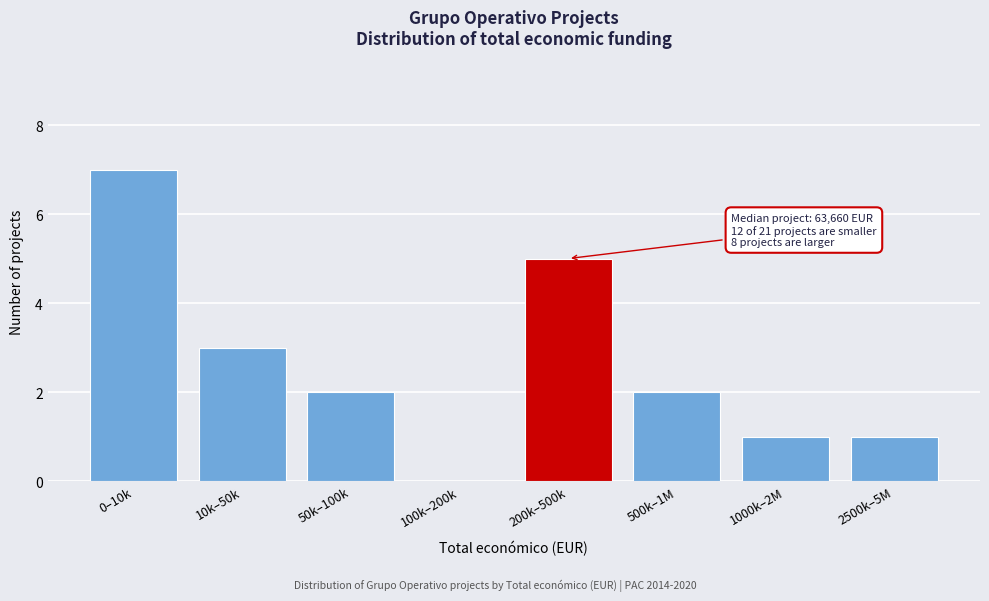

Reading left to right, transcribe all the data shown in this chart.

0–10k=7	10k–50k=3	50k–100k=2	100k–200k=0	200k–500k=5	500k–1M=2	1000k–2M=1	2500k–5M=1